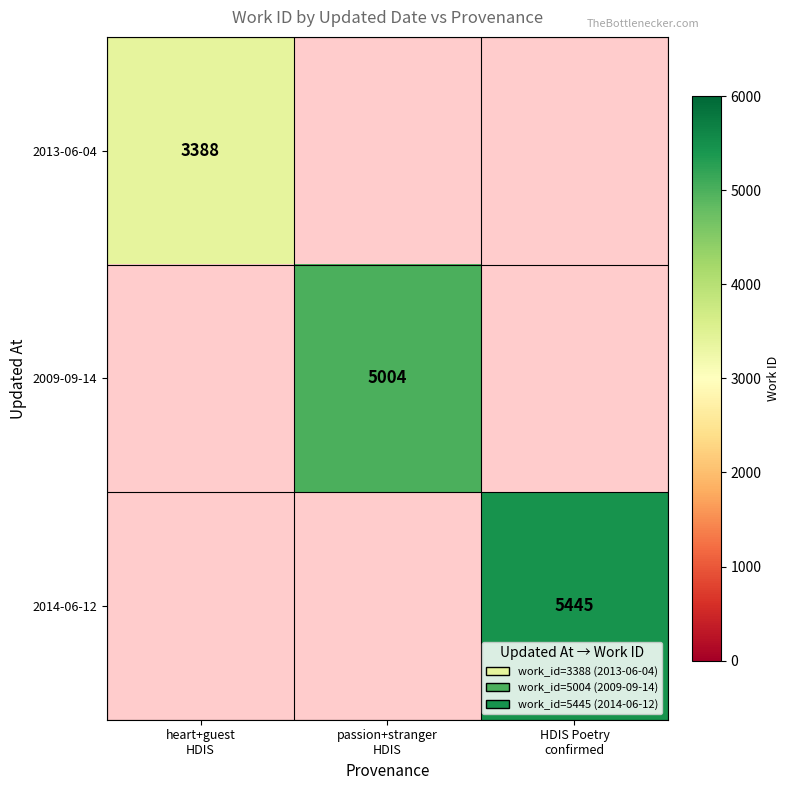

Which category has the highest value across all series?

HDIS Poetry
confirmed